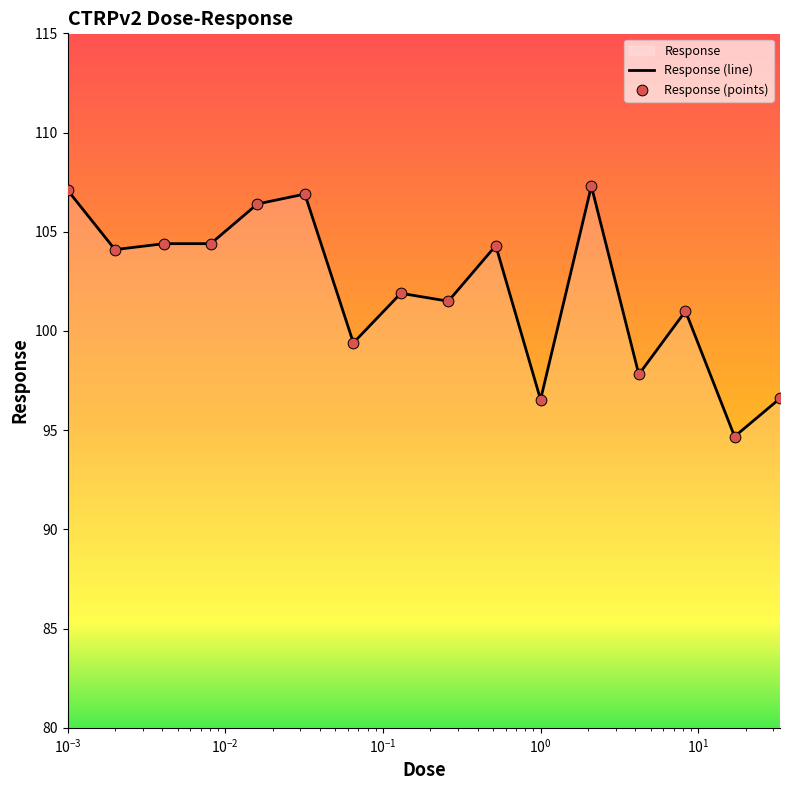

Between 0.0081 and 0.032, which is larger?

0.032